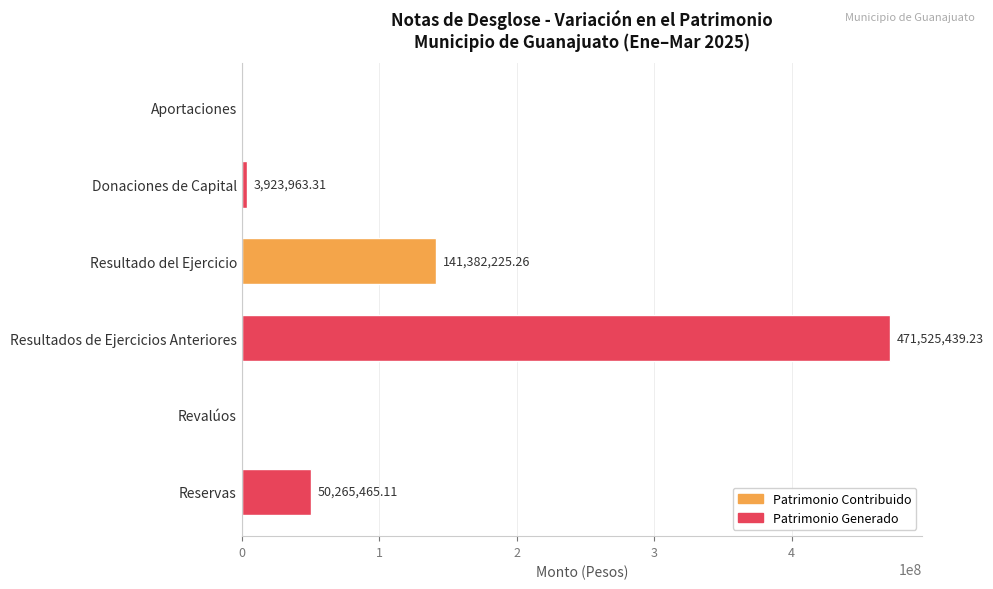

What is the change in value from Donaciones de Capital to Revalúos?

-3923963.3